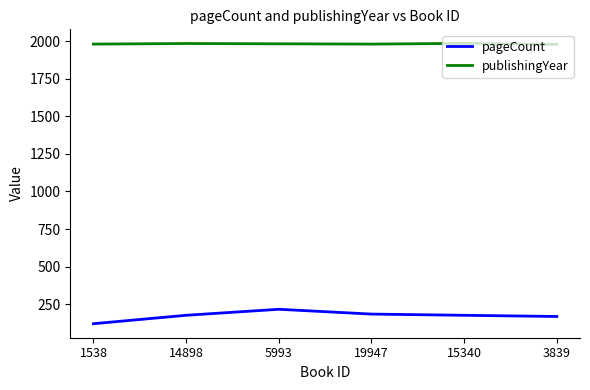

The publishingYear series shows 1981 at 19947. True or false?

True